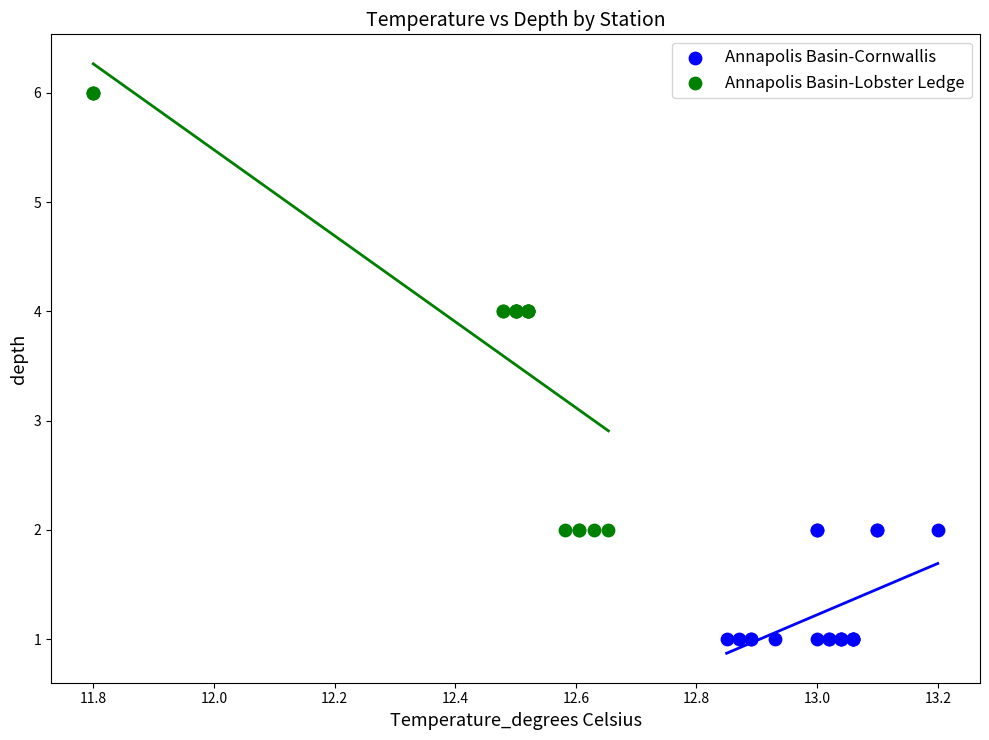

Which series reaches the minimum Y coordinate?

Annapolis Basin-Cornwallis